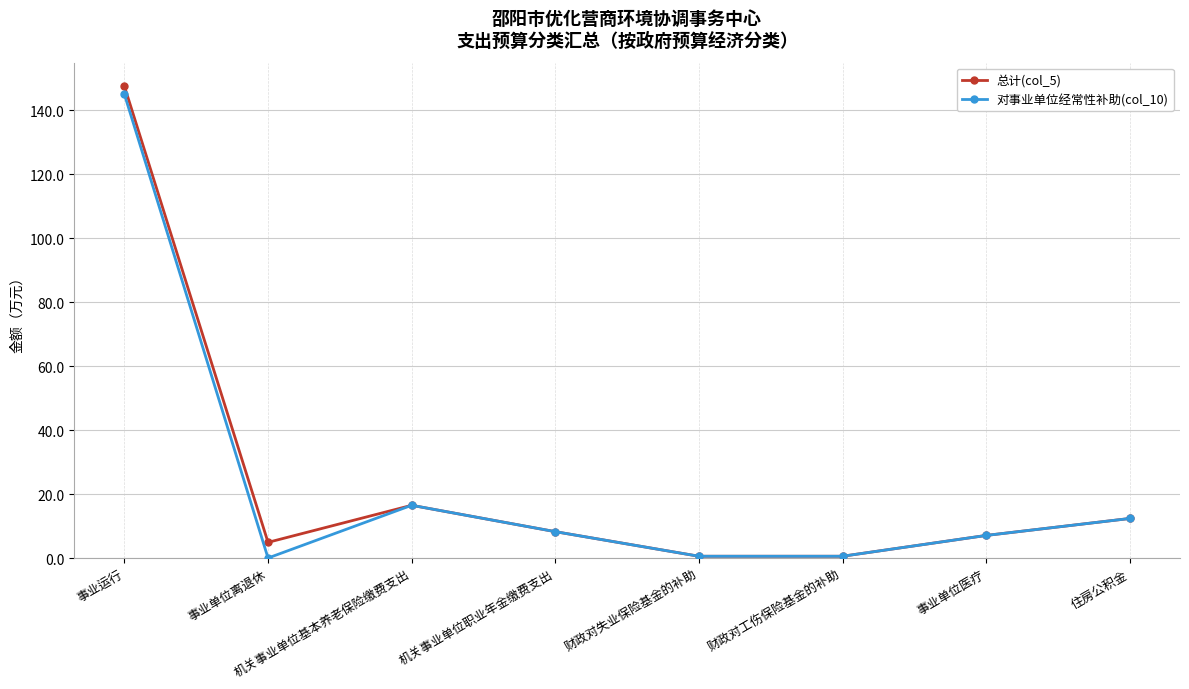

Is the value of 对事业单位经常性补助(col_10) at 事业运行 greater than the value of 总计(col_5) at 财政对工伤保险基金的补助?

Yes